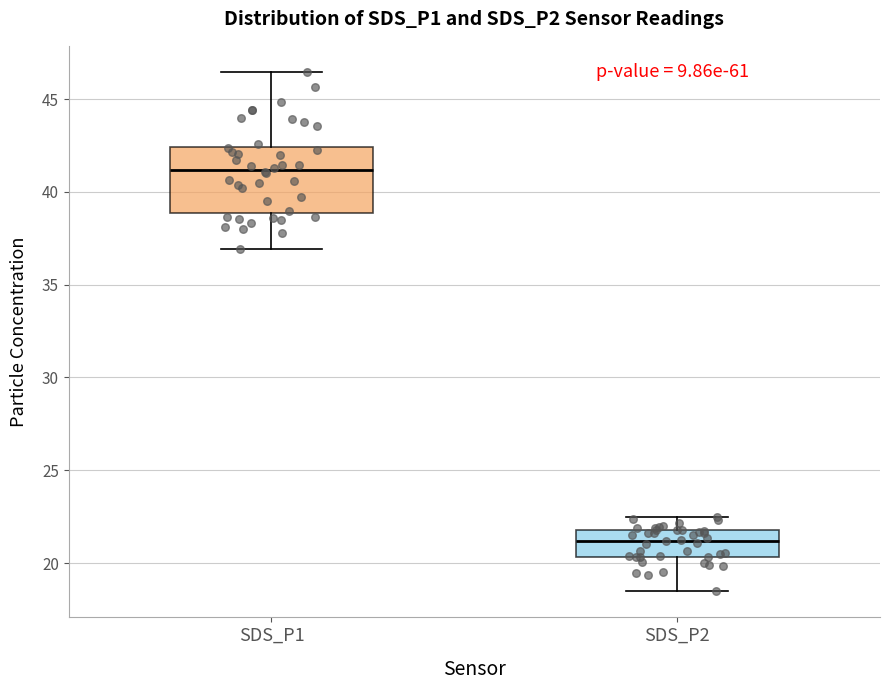

Which box has the lowest median line?

SDS_P2